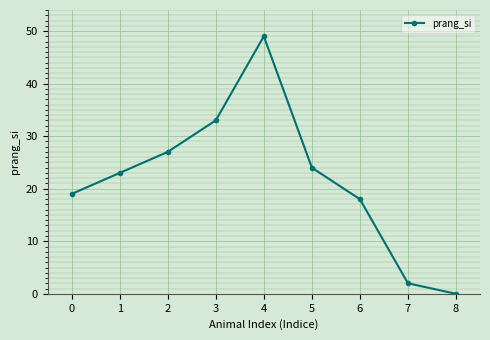

The value at 8 is 0. True or false?

True